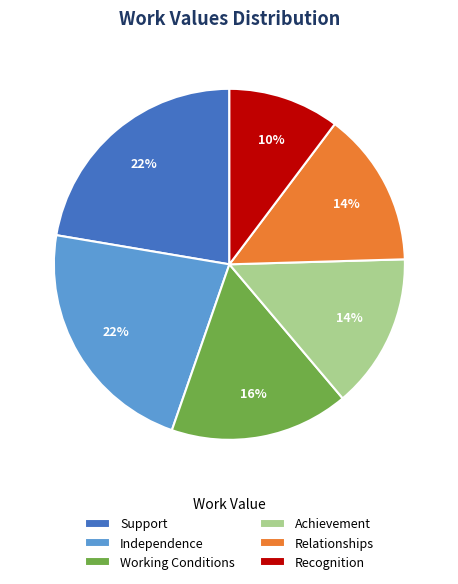

How many segments does this pie chart have?

6